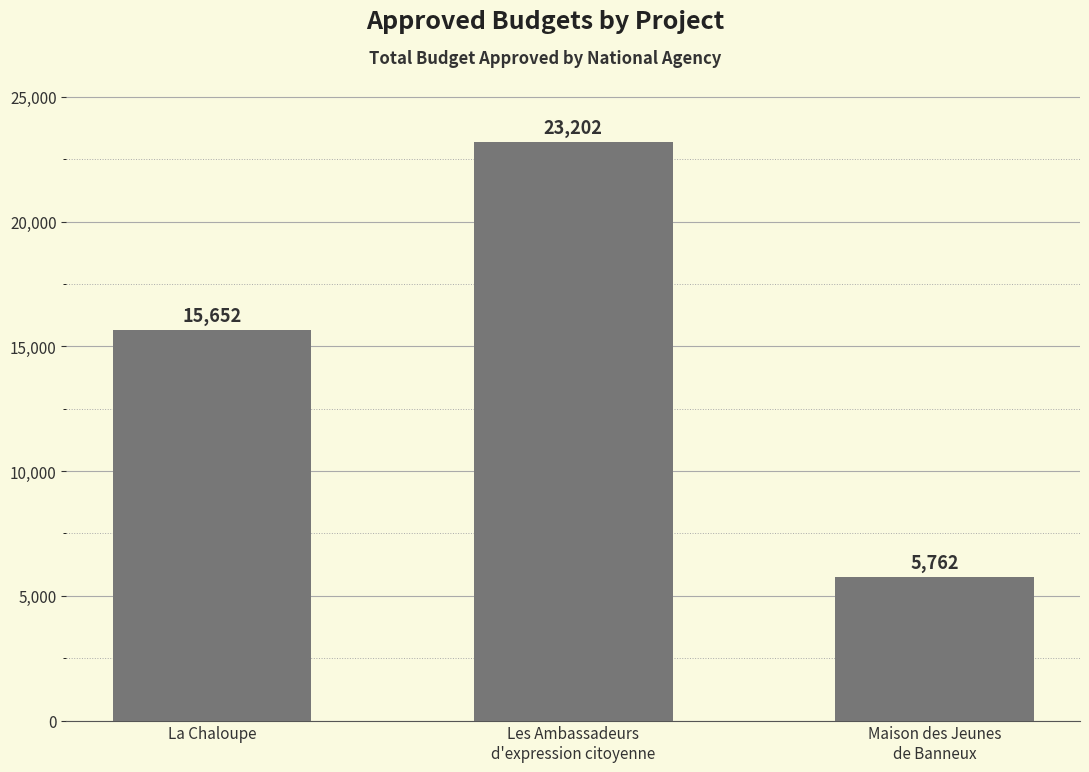

What is the change in value from Les Ambassadeurs
d'expression citoyenne to Maison des Jeunes
de Banneux?

-17440